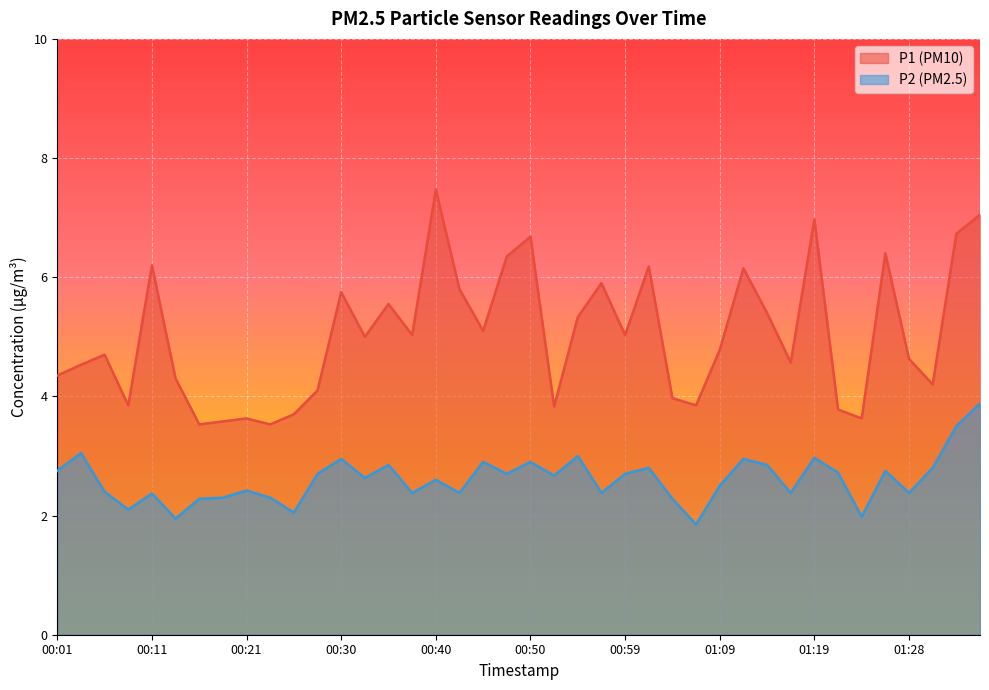

What is the difference between the maximum and minimum values in the P2 series?

2.0